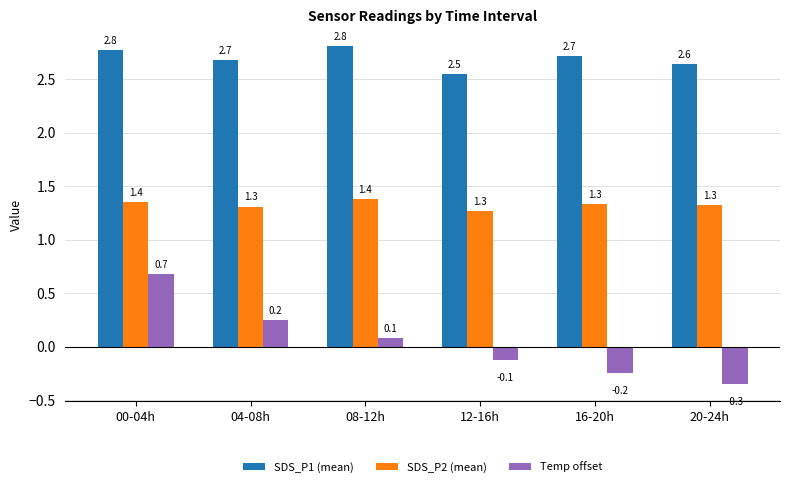

What is the difference between the maximum and minimum values in the SDS_P1 (mean) series?

0.3